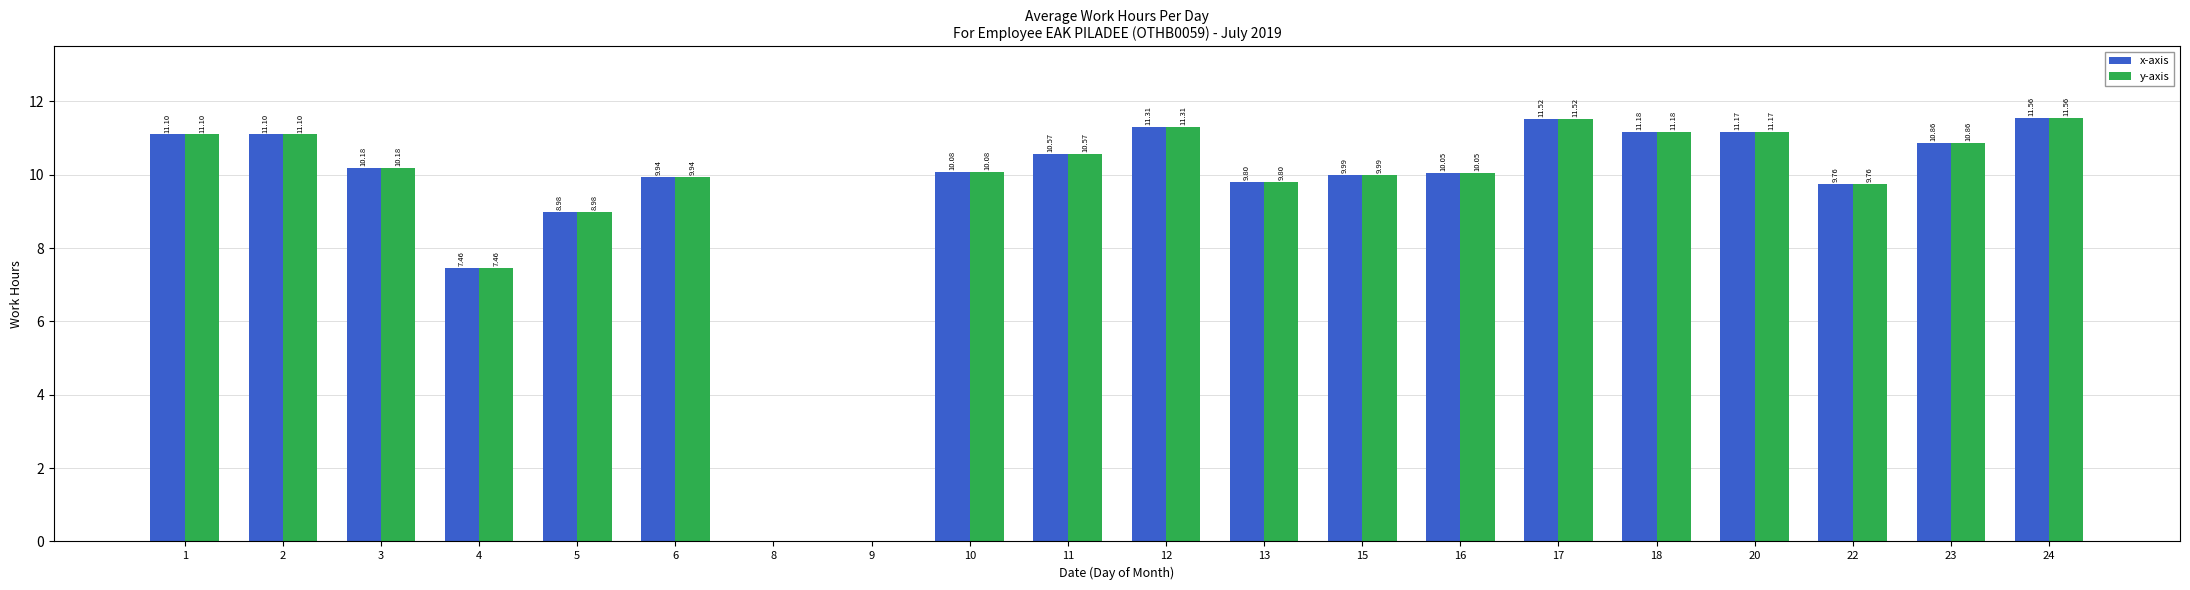

What is the sum of all x-axis values?

186.6